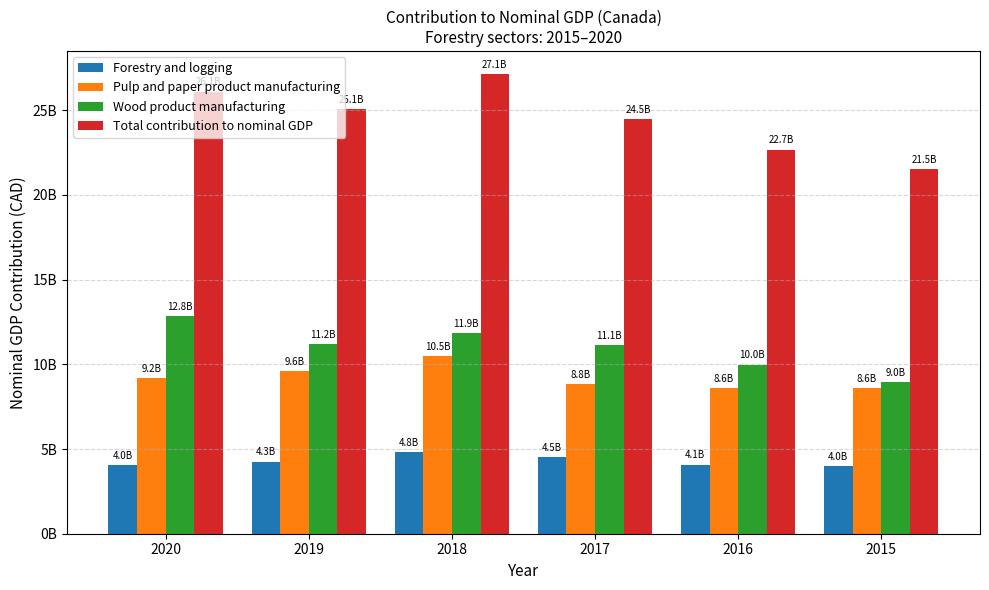

What are all the series names shown in the legend?

Forestry and logging, Pulp and paper product manufacturing, Wood product manufacturing, Total contribution to nominal GDP